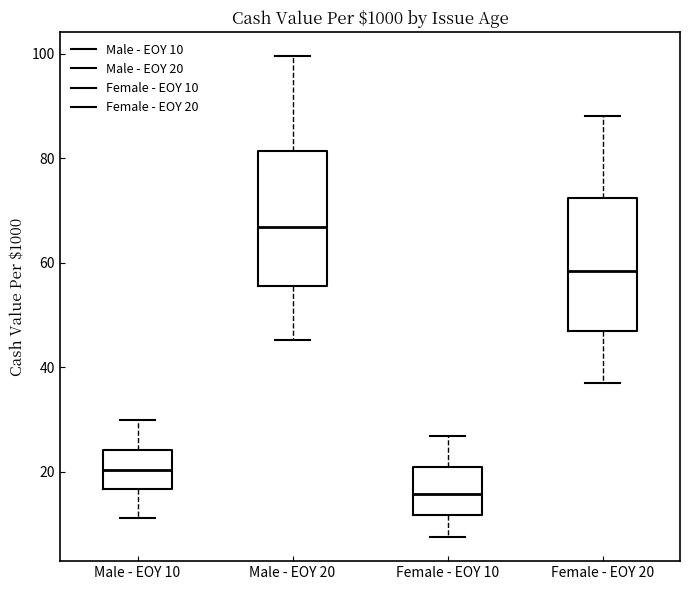

Where is the lower edge of the box for Female - EOY 20 on the y-axis? The values are not printed on the chart, so give them approximately, as read against the axis.

46